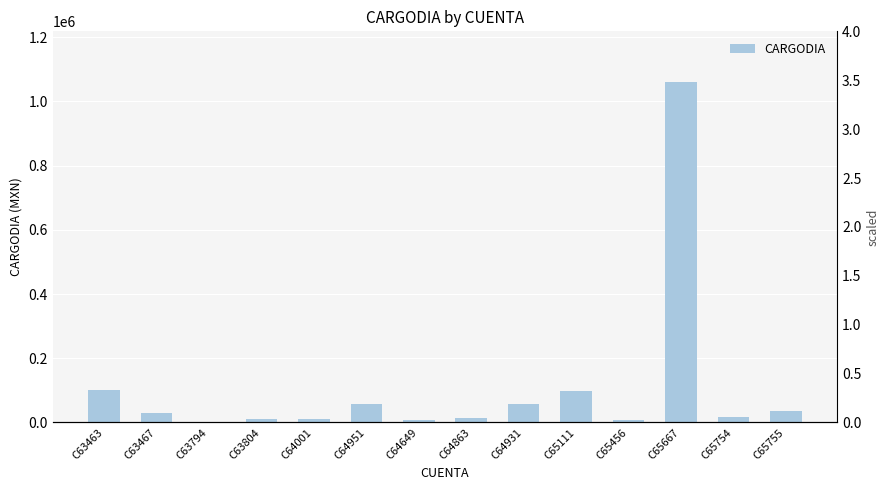

Reading left to right, what are all the values shown in this chart?

C63463=101844.9	C63467=29000.0	C63794=2610.0	C63804=9273.3	C64001=10440.0	C64951=58000.0	C64649=7006.4	C64863=12760.0	C64931=58000.0	C65111=99050.3	C65456=7219.8	C65667=1059553.3	C65754=17400.0	C65755=34800.0